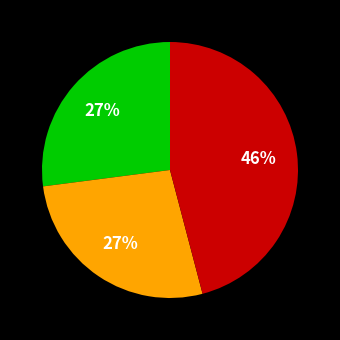

Is there any slice that represents more than half of the pie?

No